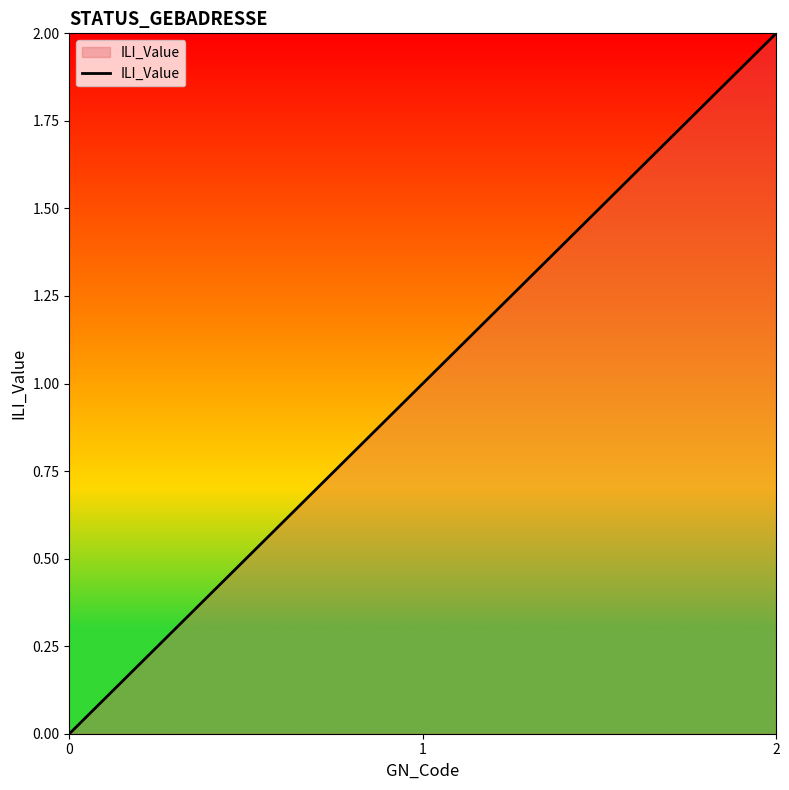

The chart shows a value of 1 at 2. True or false?

False